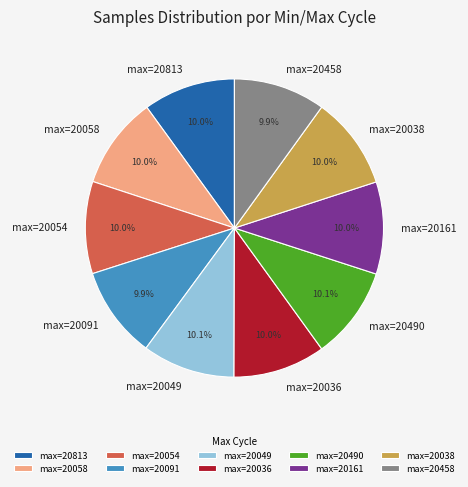

Is there any slice that represents more than half of the pie?

No